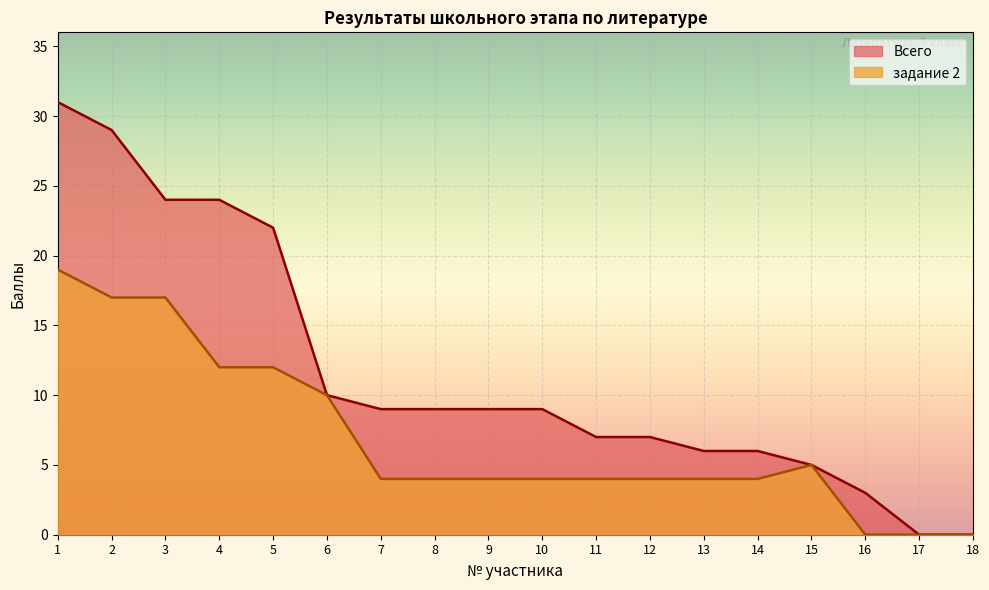

What is the sum of all задание 2 values?

124